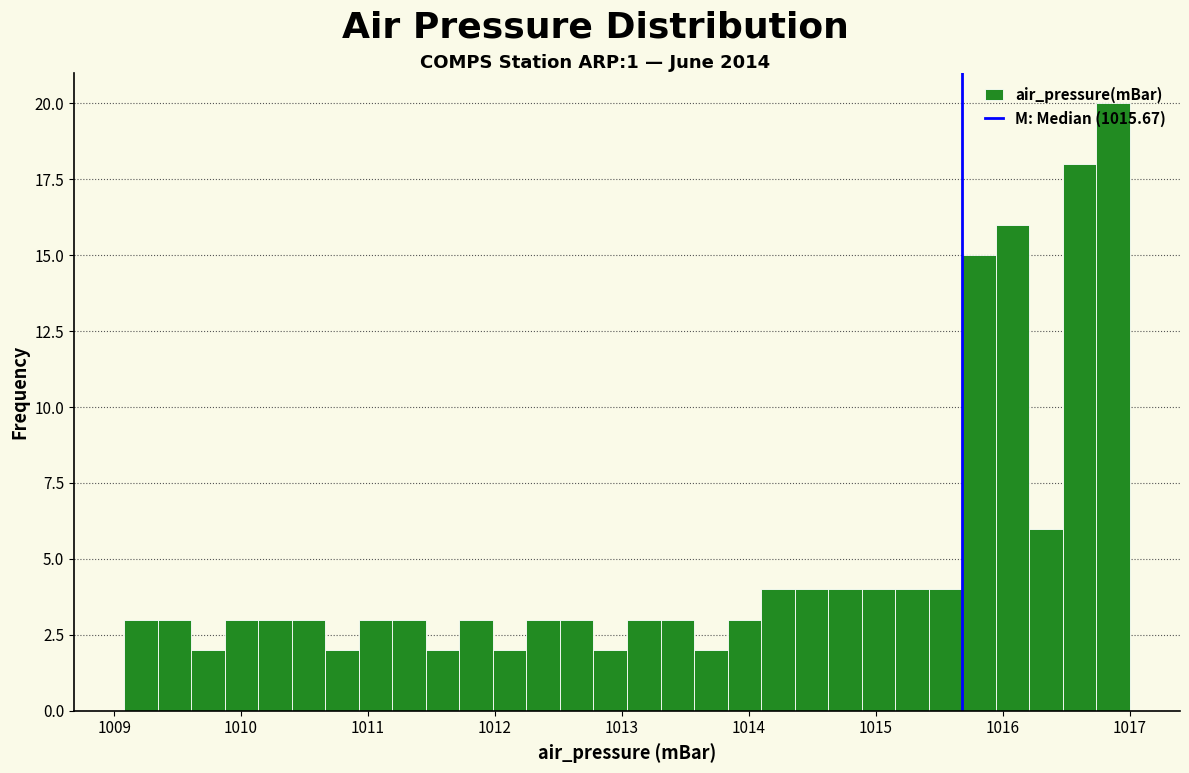

Around what value on the x-axis is the tallest bar? Give the approximate position of its centre, as read against the axis.

1016.9